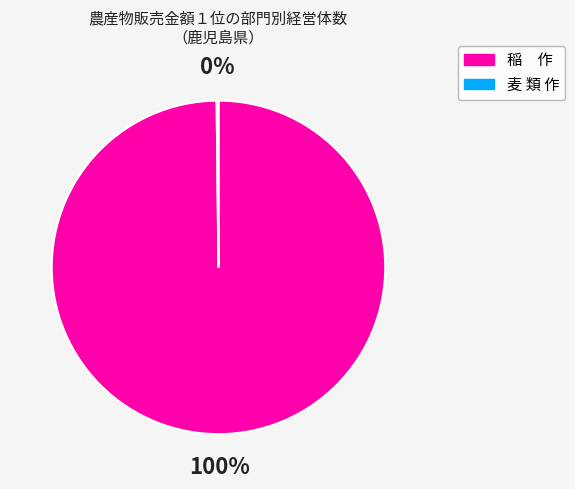

To the nearest percent, what is the average slice percentage?

50%